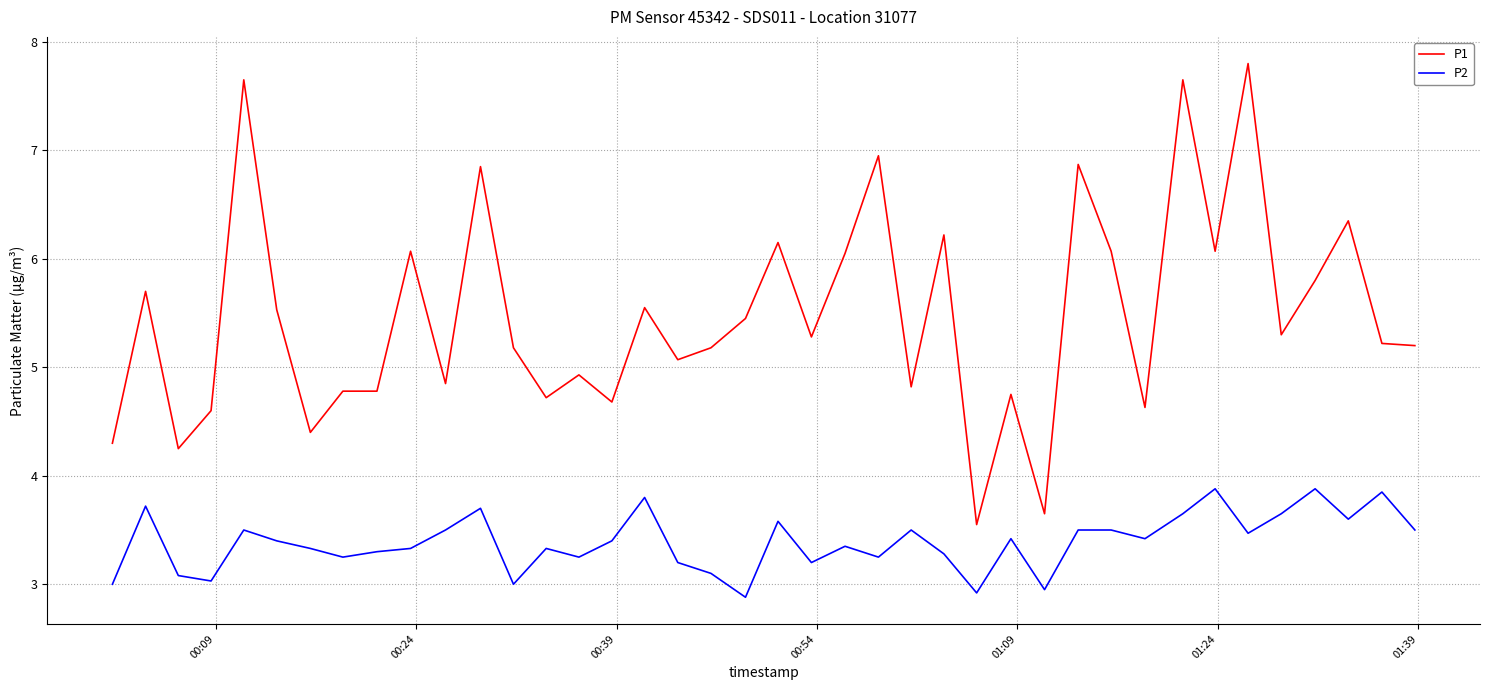

Which series has the largest total across all categories?

P1